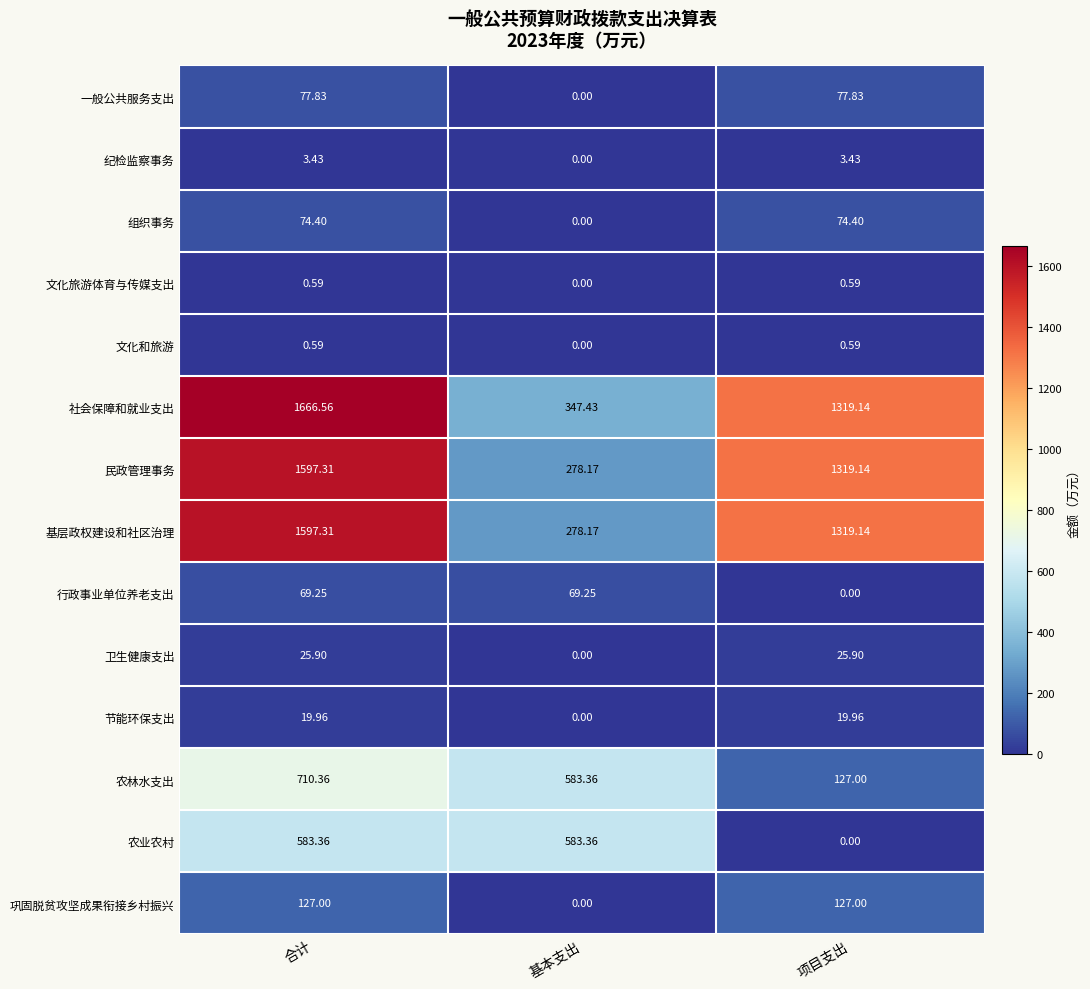

Rank the categories by 农林水支出 value from highest to lowest.

合计, 基本支出, 项目支出